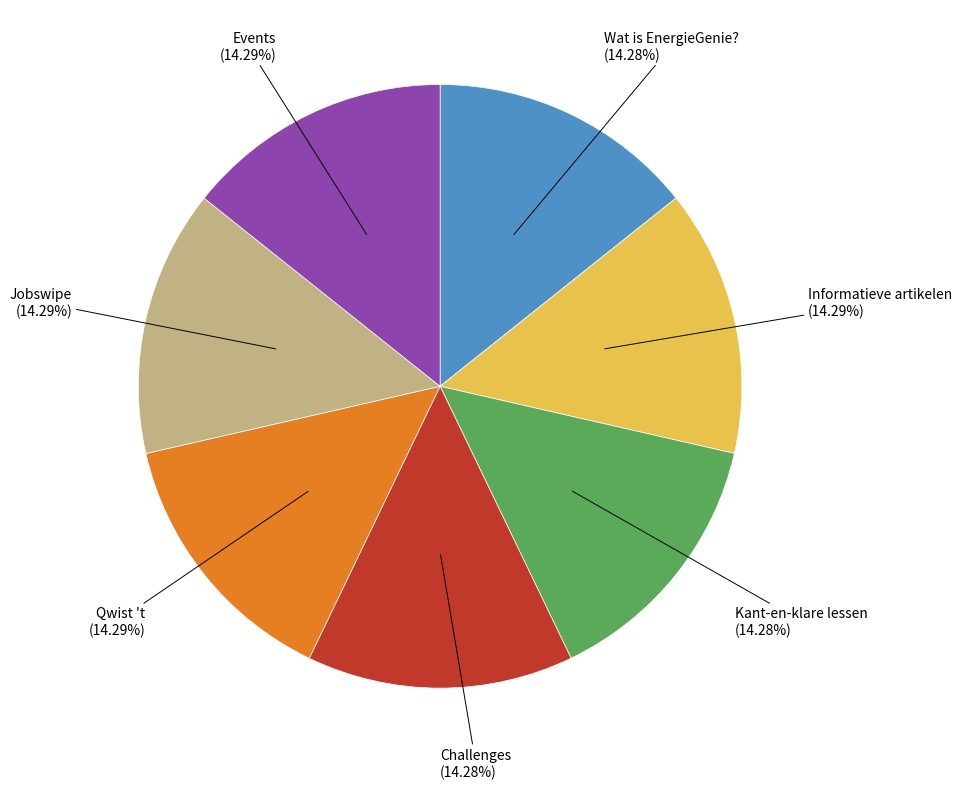

Is there a majority slice in this chart?

No